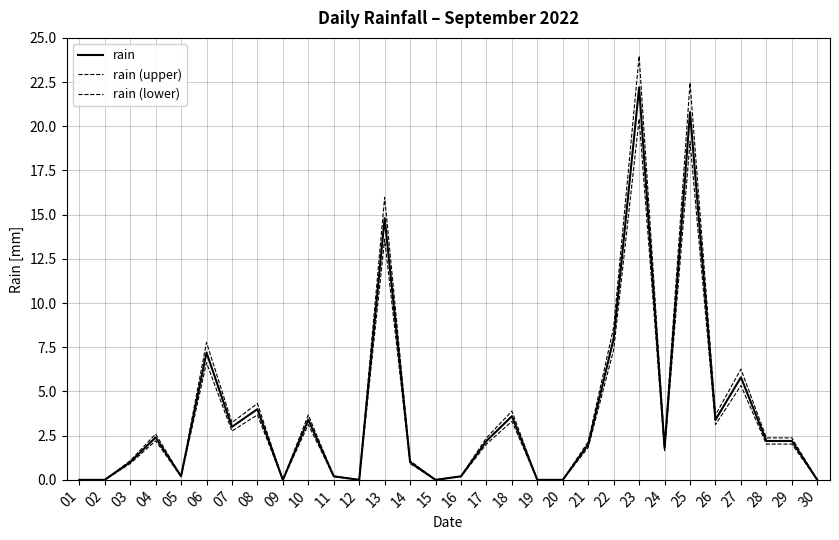

How many interior local peaks does the rain series have?

9